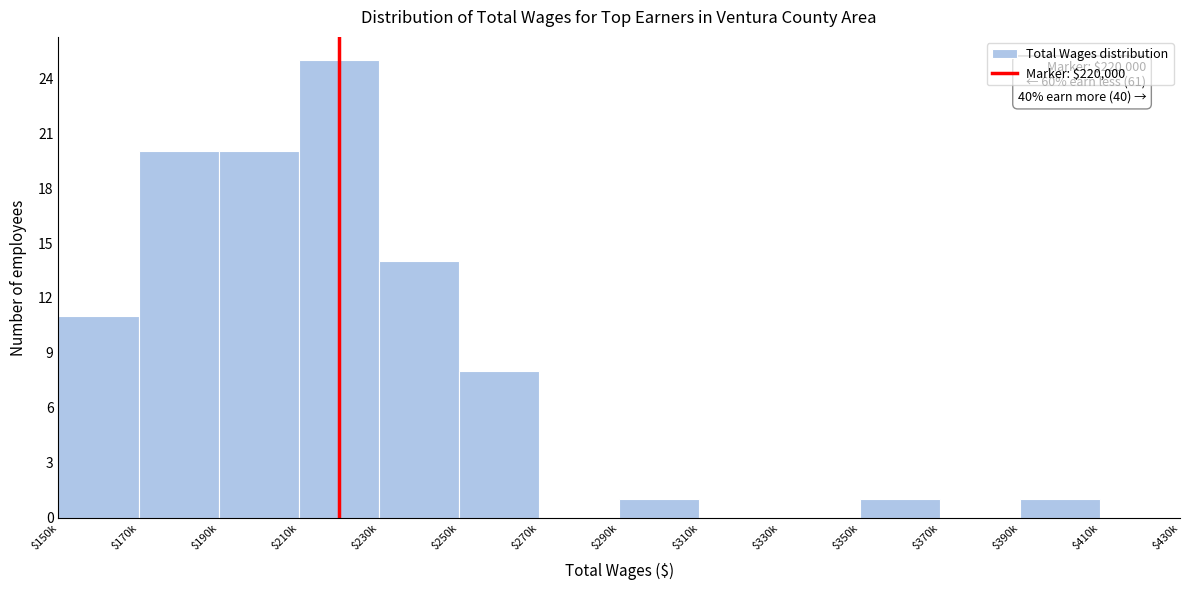

Which label corresponds to the largest value in the chart?

$210k